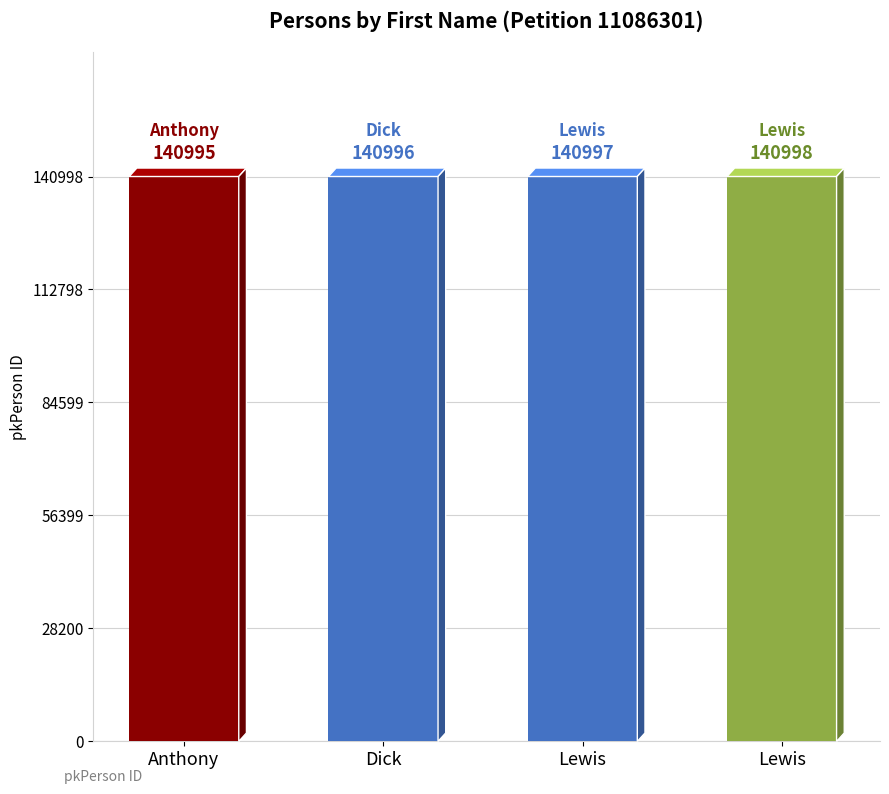

What is the average value?

140996